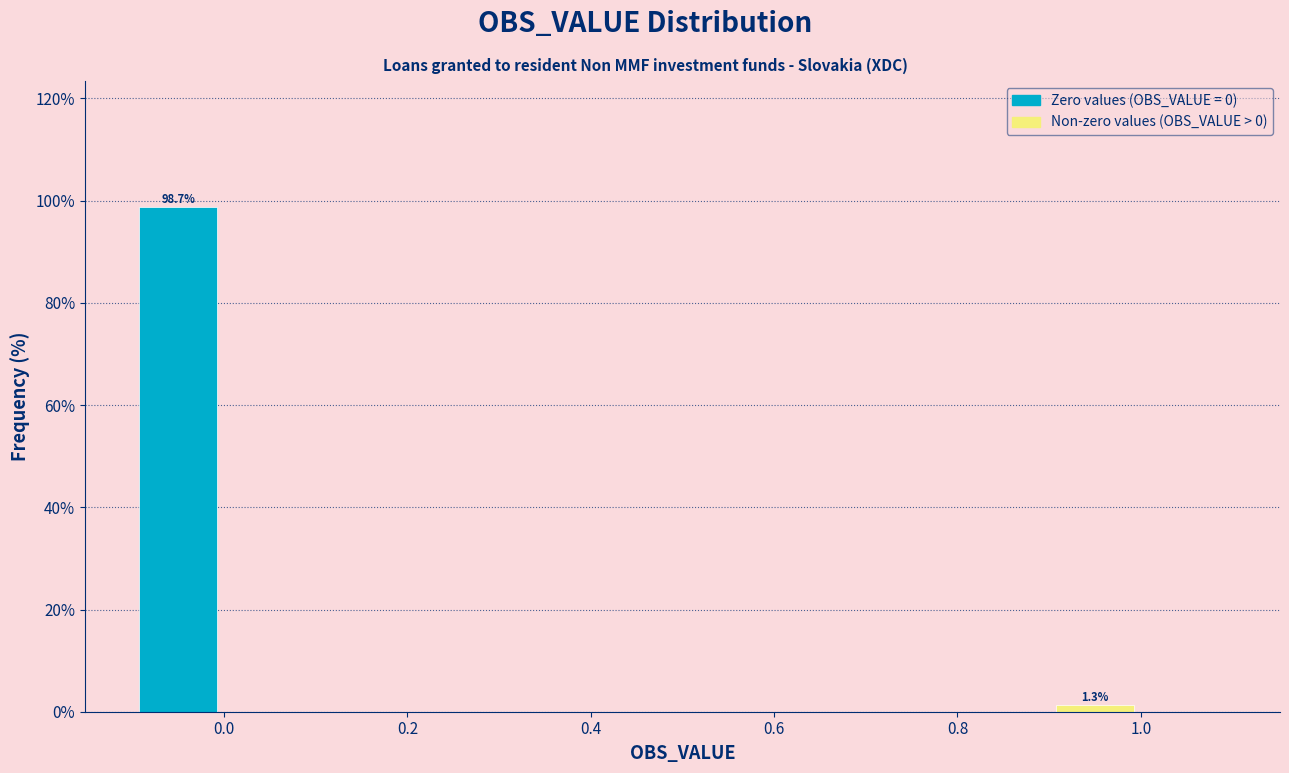

Which range on the x-axis has the tallest bar?

-0.1 to 0.0